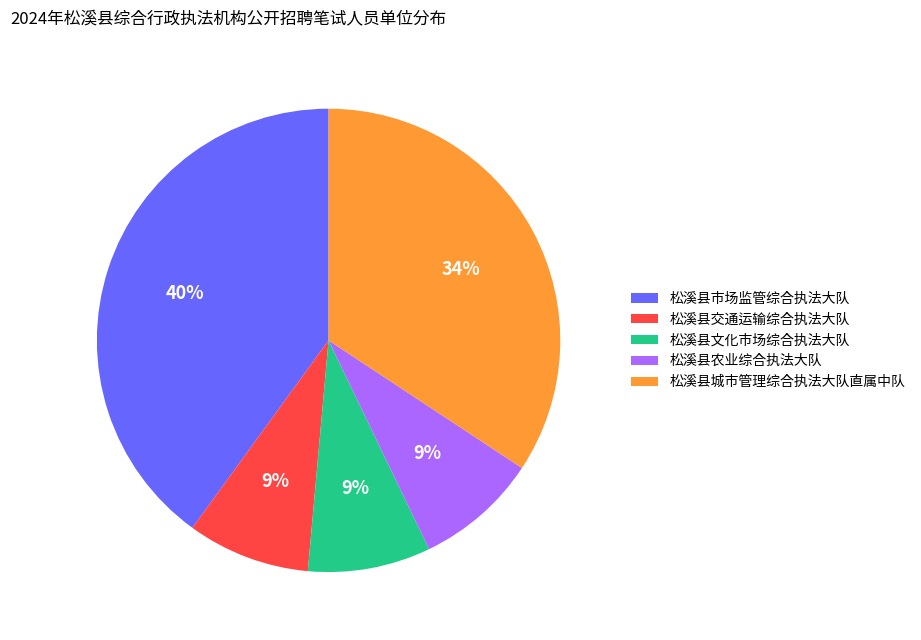

The 松溪县文化市场综合执法大队 slice represents 9% of the pie. True or false?

True